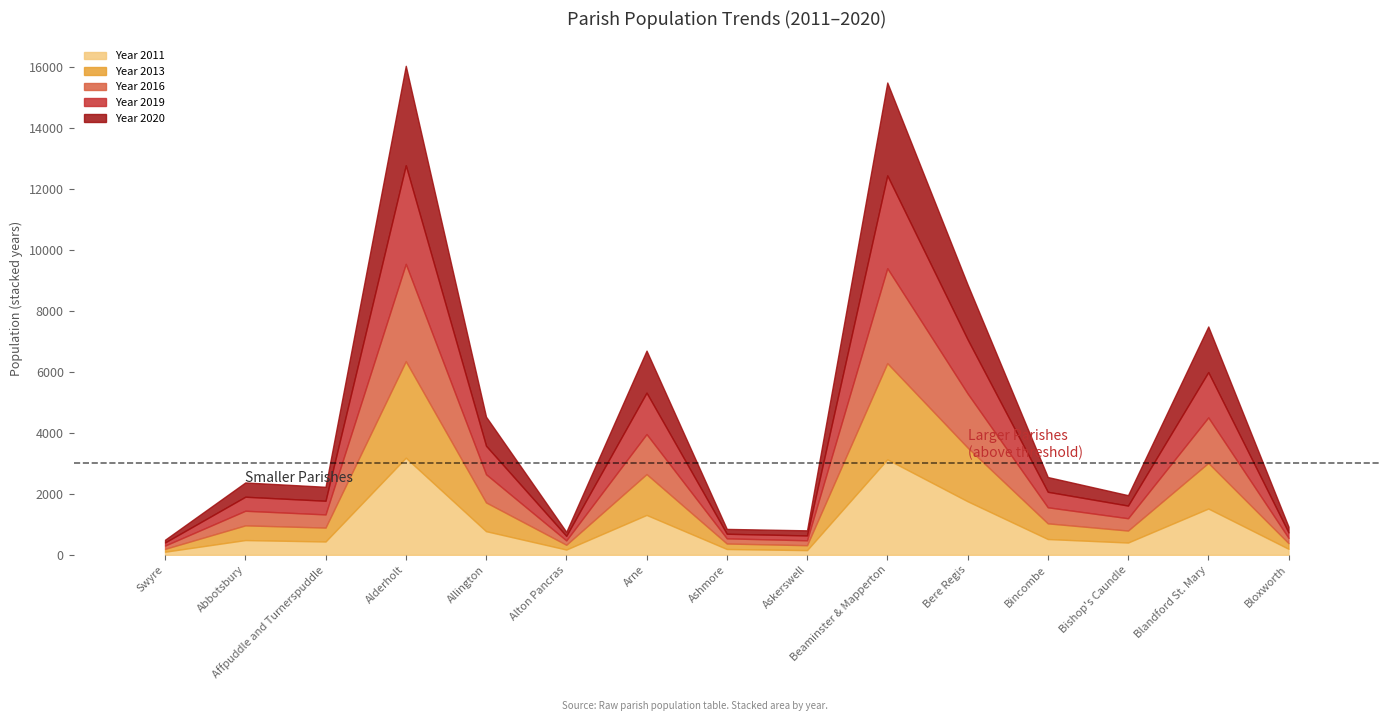

Reading left to right, what are all the values shown in this chart?

Year 2011: Swyre=102	Abbotsbury=484	Affpuddle and Turnerspuddle=437	Alderholt=3184	Allington=775	Alton Pancras=173	Arne=1308	Ashmore=191	Askerswell=154	Beaminster & Mapperton=3131	Bere Regis=1757	Bincombe=518	Bishop's Caundle=403	Blandford St. Mary=1518	Bloxworth=198
Year 2013: Swyre=94	Abbotsbury=482	Affpuddle and Turnerspuddle=456	Alderholt=3166	Allington=943	Alton Pancras=157	Arne=1339	Ashmore=180	Askerswell=161	Beaminster & Mapperton=3155	Bere Regis=1762	Bincombe=514	Bishop's Caundle=393	Blandford St. Mary=1496	Bloxworth=185
Year 2016: Swyre=108	Abbotsbury=479	Affpuddle and Turnerspuddle=432	Alderholt=3192	Allington=925	Alton Pancras=143	Arne=1313	Ashmore=169	Askerswell=161	Beaminster & Mapperton=3114	Bere Regis=1775	Bincombe=527	Bishop's Caundle=404	Blandford St. Mary=1493	Bloxworth=173
Year 2019: Swyre=102	Abbotsbury=460	Affpuddle and Turnerspuddle=448	Alderholt=3233	Allington=934	Alton Pancras=148	Arne=1358	Ashmore=151	Askerswell=160	Beaminster & Mapperton=3043	Bere Regis=1775	Bincombe=508	Bishop's Caundle=415	Blandford St. Mary=1485	Bloxworth=179
Year 2020: Swyre=90	Abbotsbury=468	Affpuddle and Turnerspuddle=458	Alderholt=3262	Allington=953	Alton Pancras=133	Arne=1378	Ashmore=159	Askerswell=167	Beaminster & Mapperton=3046	Bere Regis=1799	Bincombe=484	Bishop's Caundle=341	Blandford St. Mary=1496	Bloxworth=188